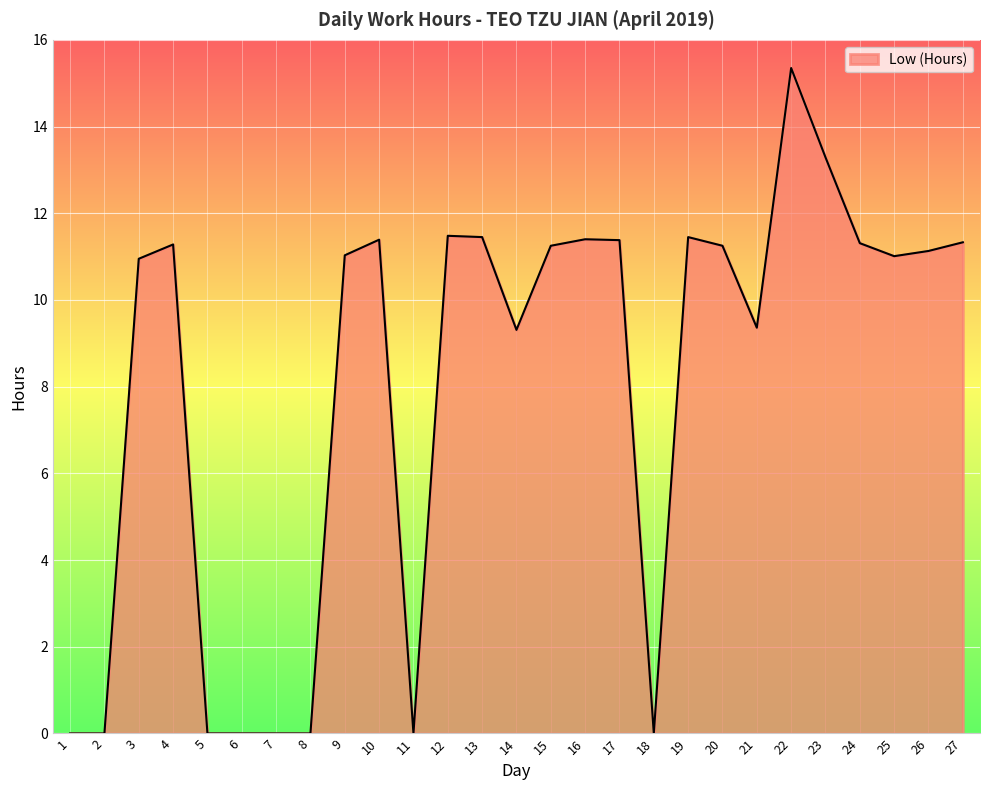

Which label corresponds to the largest value in the chart?

22